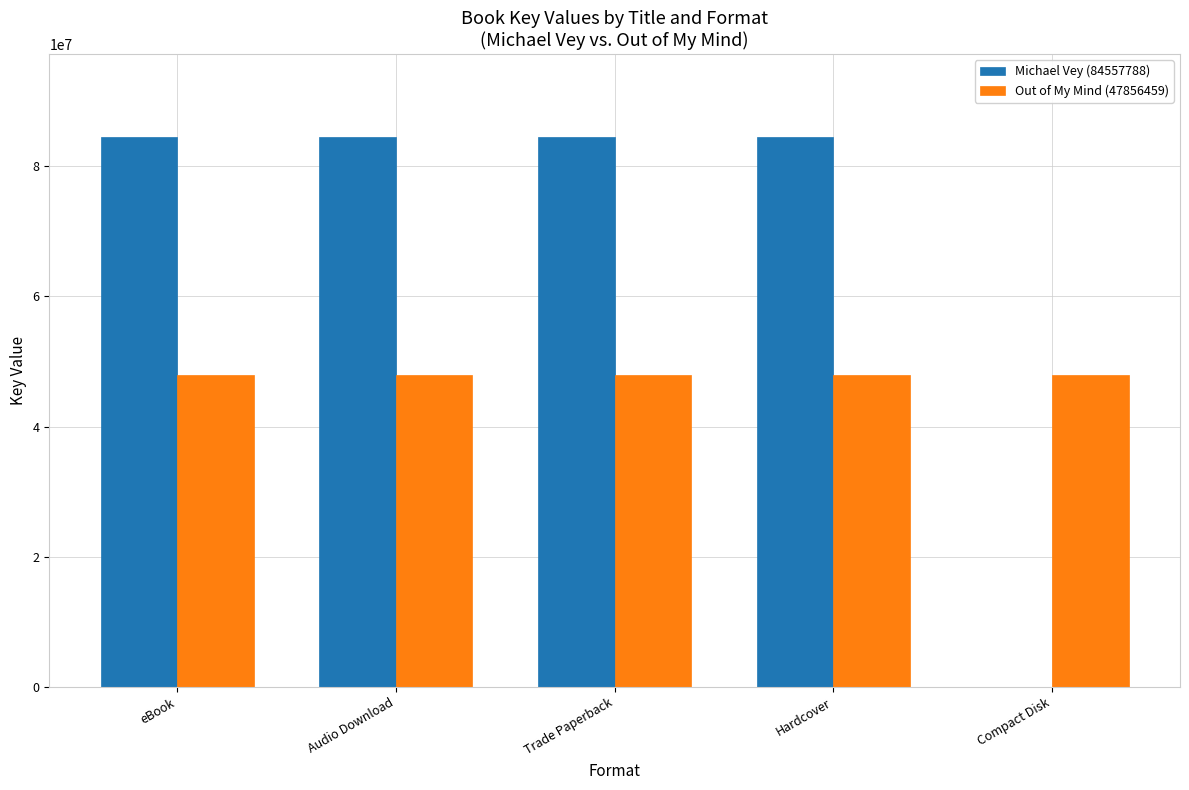

Is the value of Michael Vey (84557788) at eBook greater than the value of Out of My Mind (47856459) at Audio Download?

Yes